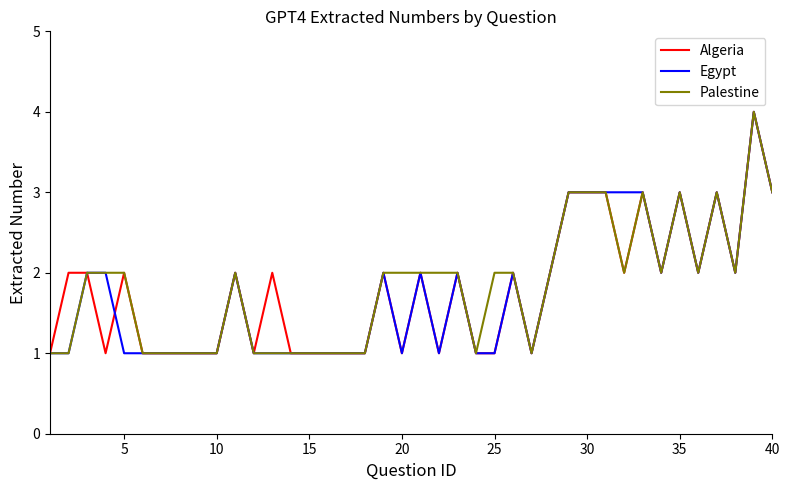

What is the greatest value displayed?

4